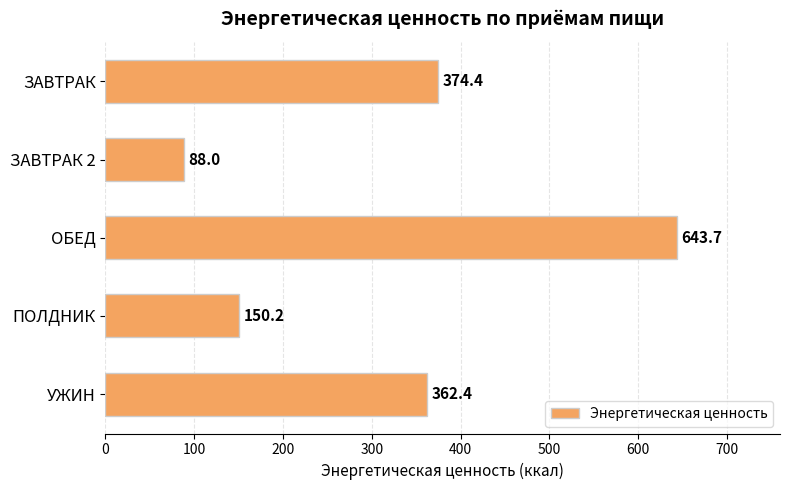

Count the number of values greater than 362.

3